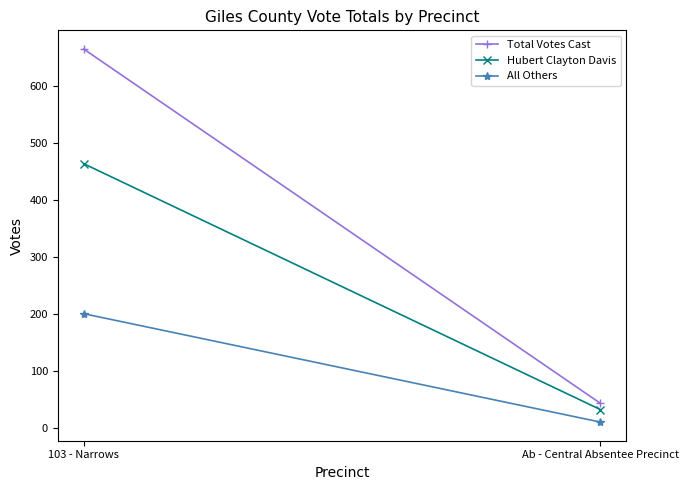

Reading left to right, extract all data points from this chart.

Total Votes Cast: 103 - Narrows=665	Ab - Central Absentee Precinct=44
Hubert Clayton Davis: 103 - Narrows=464	Ab - Central Absentee Precinct=33
All Others: 103 - Narrows=201	Ab - Central Absentee Precinct=11